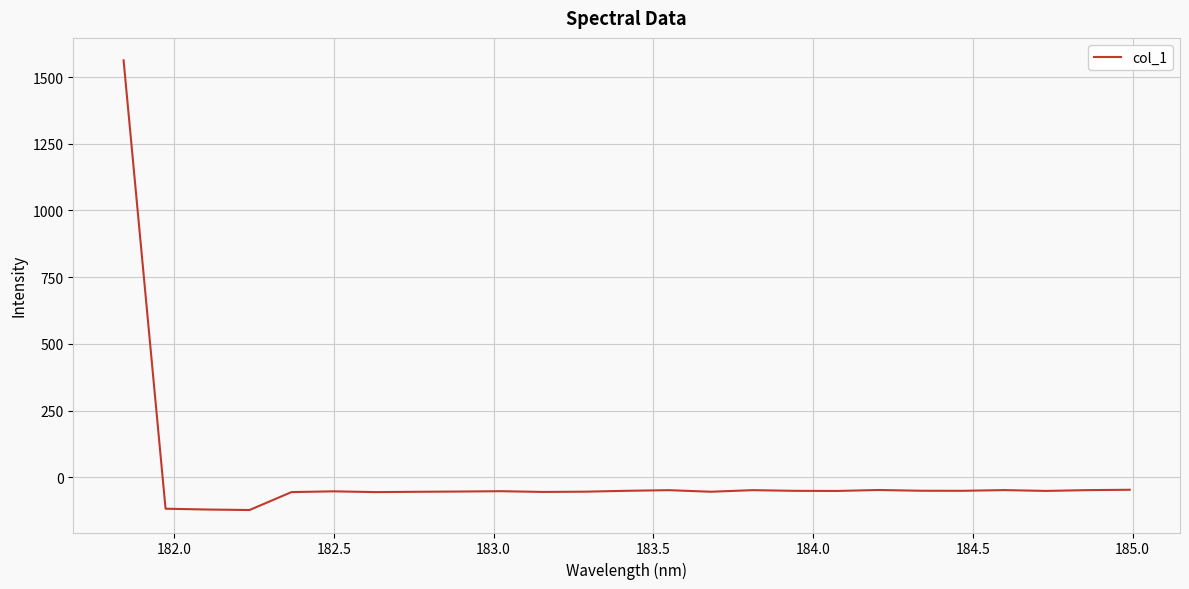

What is the difference between the maximum and minimum values?

1685.2